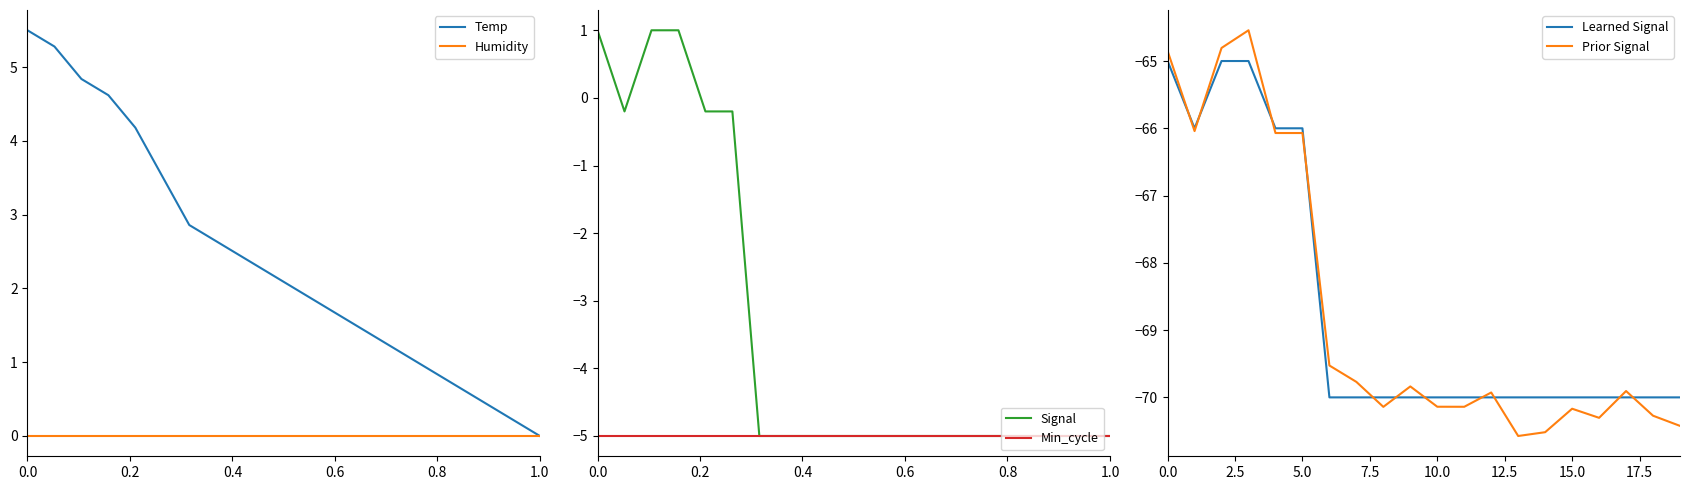

How many data points in Learned Signal are above -70?

6